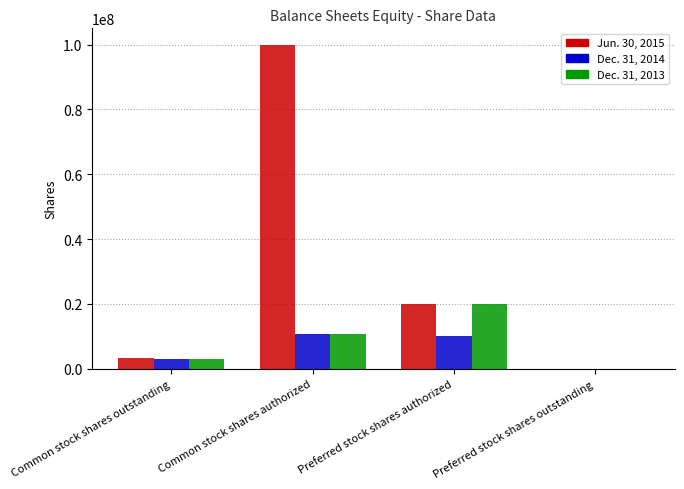

True or false: Dec. 31, 2013 has a value of 20000000 at Preferred stock shares authorized.

True